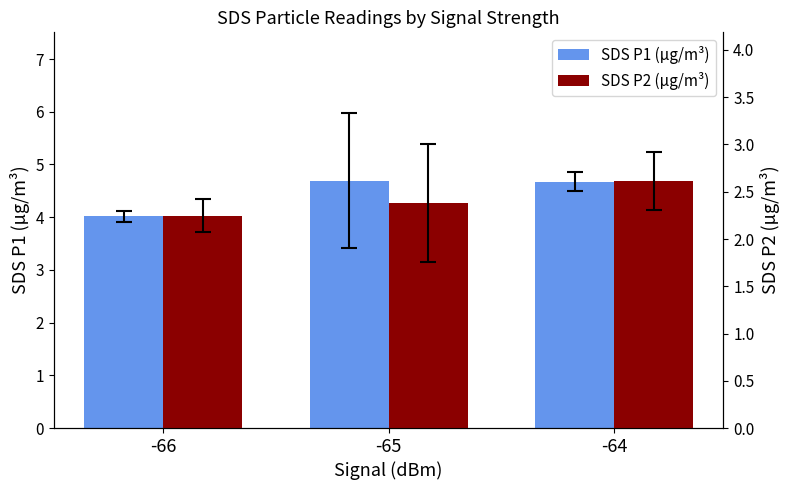

At which category is the sum across all series the highest?

-64